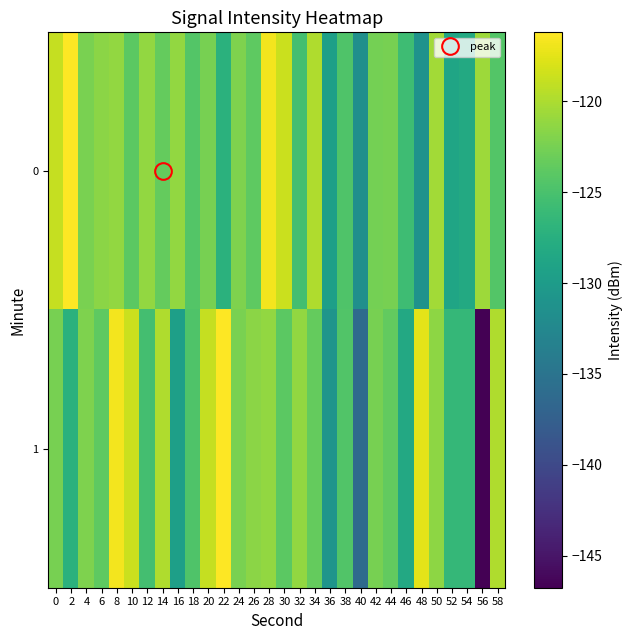

Reading right to left, what are all the values shown in this chart?

0: 58=-124.4	56=-120.6	54=-128.2	52=-128.7	50=-120.4	48=-131.1	46=-125.7	44=-122.5	42=-122.6	40=-131.6	38=-124.7	36=-129.5	34=-119.8	32=-125.3	30=-118.6	28=-116.8	26=-123.8	24=-122.1	22=-127.2	20=-122.5	18=-124.4	16=-121.1	14=-123.4	12=-121.1	10=-123.9	8=-121.2	6=-121.5	4=-122.3	2=-116.2	0=-118.8
1: 58=-119.8	56=-146.8	54=-126.4	52=-126.5	50=-121.4	48=-117.5	46=-128.3	44=-123.6	42=-122.5	40=-136.2	38=-124.5	36=-130.8	34=-123.4	32=-121.1	30=-123.9	28=-121.2	26=-121.5	24=-122.3	22=-116.2	20=-118.8	18=-124.7	16=-129.5	14=-119.8	12=-125.3	10=-118.6	8=-116.8	6=-123.8	4=-122.1	2=-127.2	0=-122.5